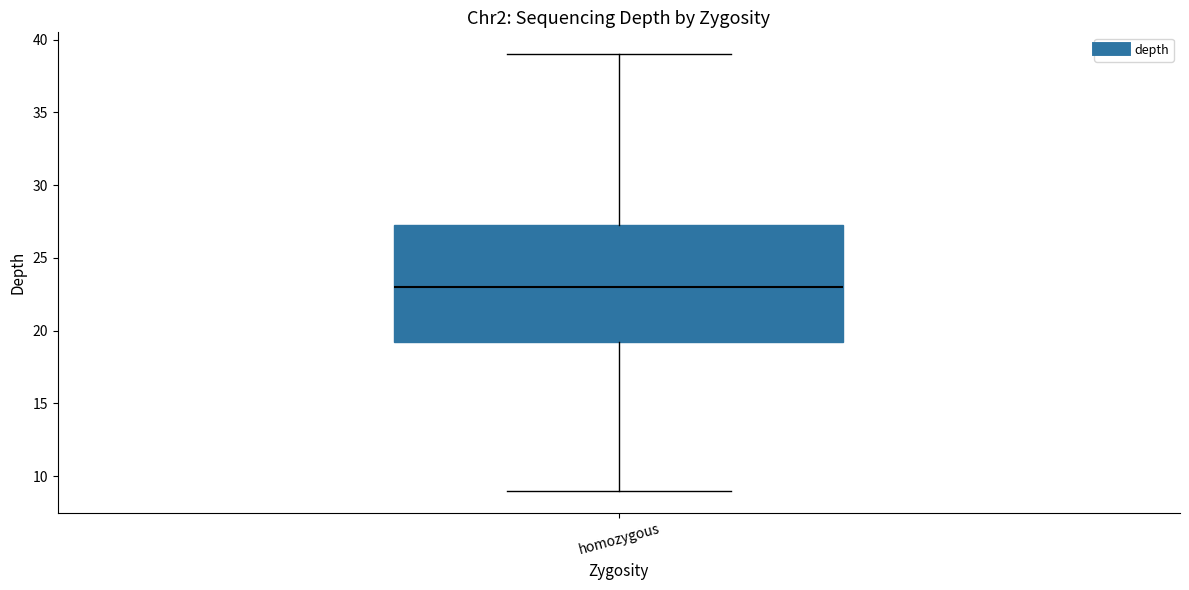

Read this box plot against the y-axis: the position of the median line, the range covered by the box, and the ends of both whiskers. The values are not printed on the chart, so give them approximately, as read against the axis.

median 23.0, box 19.5 to 27.5, whiskers 9.0 to 39.0